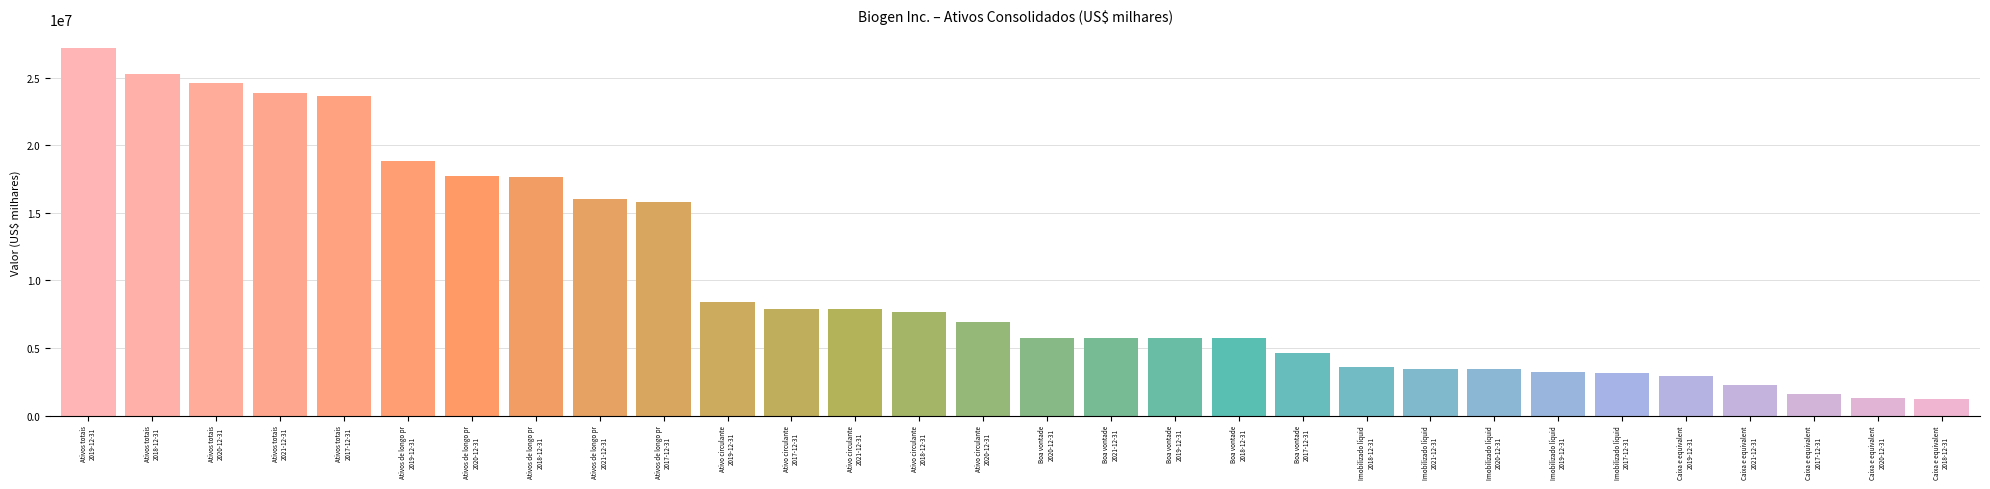

Which category has the highest value across all series?

2019-12-31